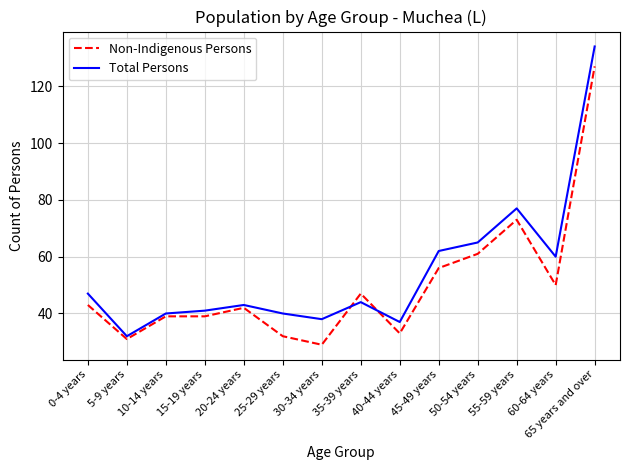

Which label corresponds to the smallest value in the chart?

30-34 years